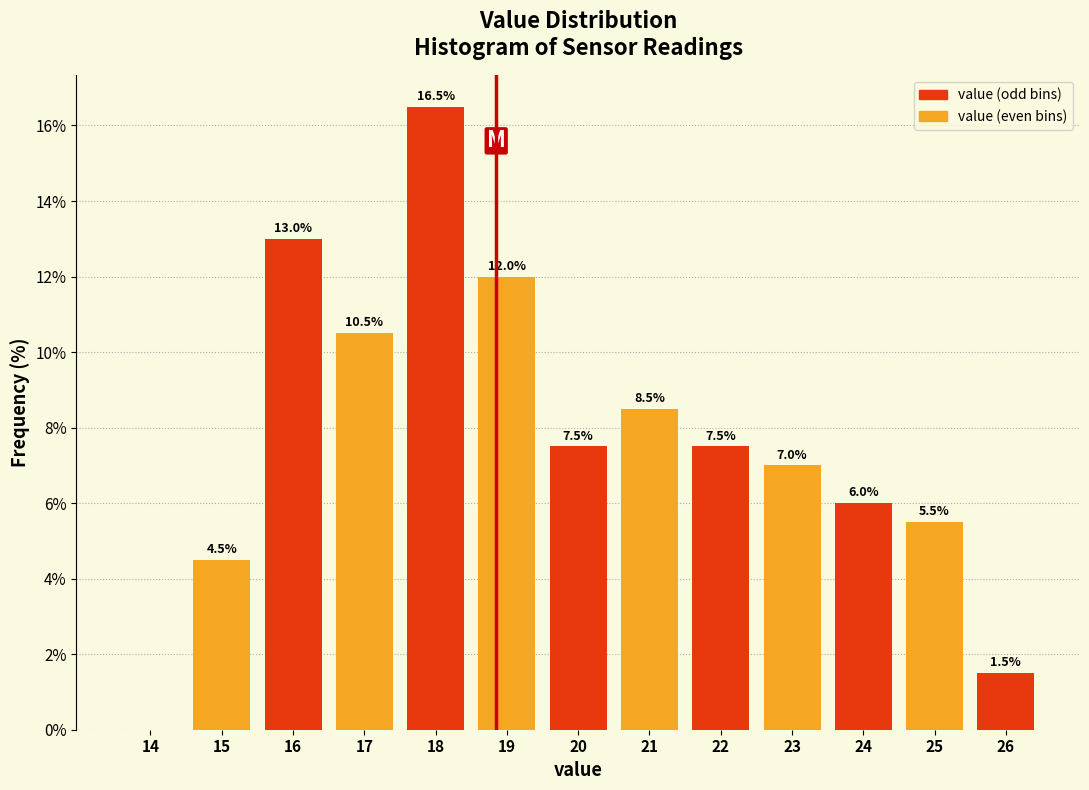

Reading left to right, list all the values displayed in this chart.

14=0.0	15=4.5	16=13.0	17=10.5	18=16.5	19=12.0	20=7.5	21=8.5	22=7.5	23=7.0	24=6.0	25=5.5	26=1.5